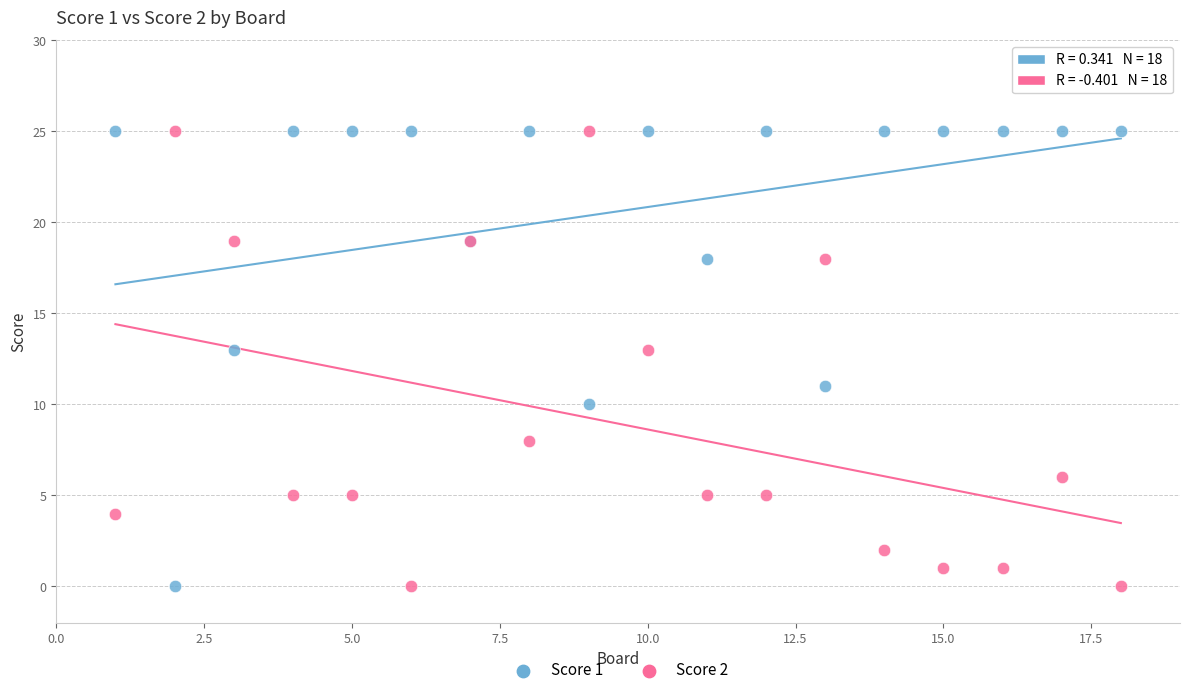

What is the X range (max minus min) for the scatter plot?

17